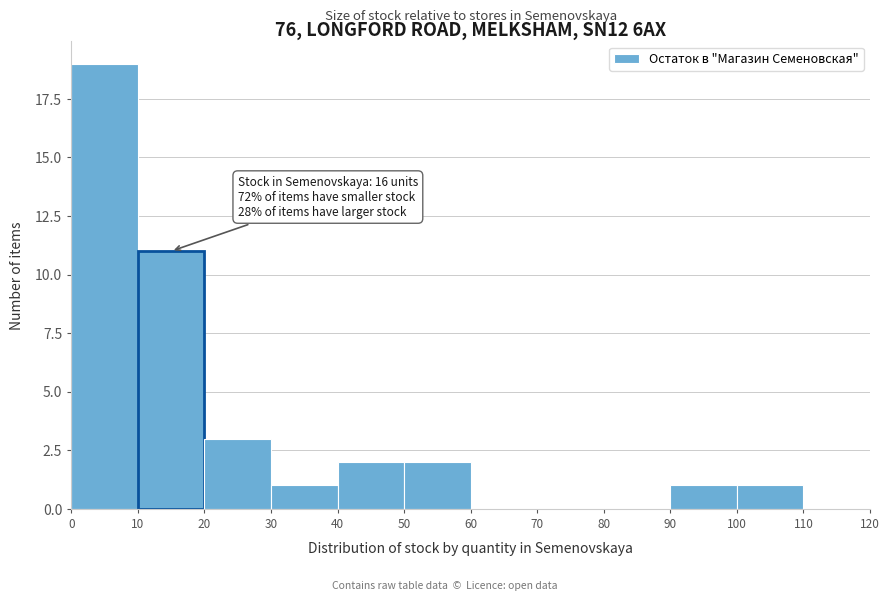

Over which range of the x-axis is the bar tallest?

0 to 10